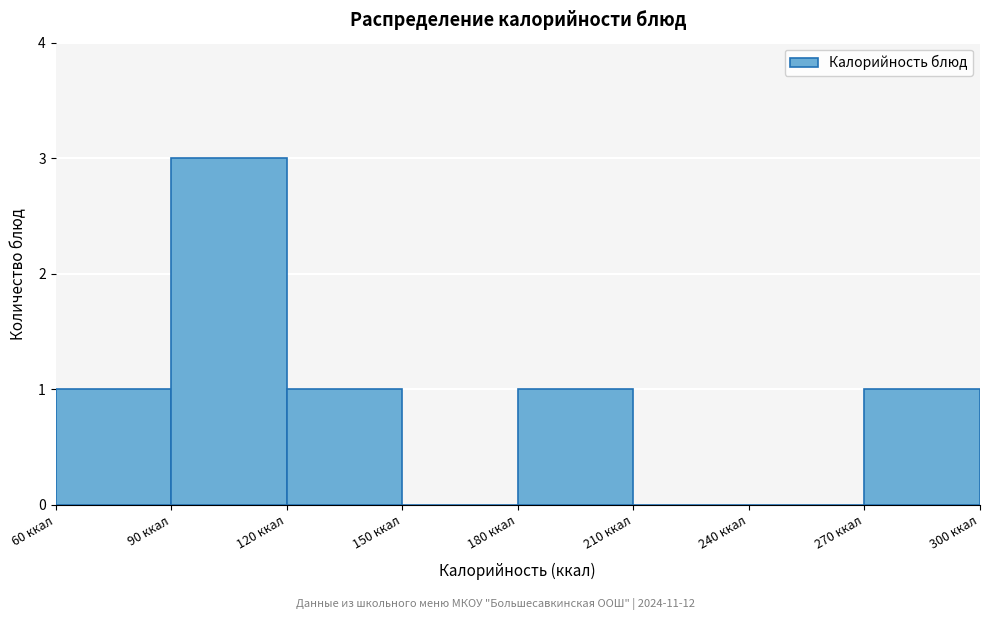

Reading left to right, list every bar in this chart as the range it spans on the x-axis followed by its height. The values are not printed on the chart, so give them approximately, as read against the axis.

60 to 90: 1
90 to 120: 3
120 to 150: 1
150 to 180: 0
180 to 210: 1
210 to 240: 0
240 to 270: 0
270 to 300: 1